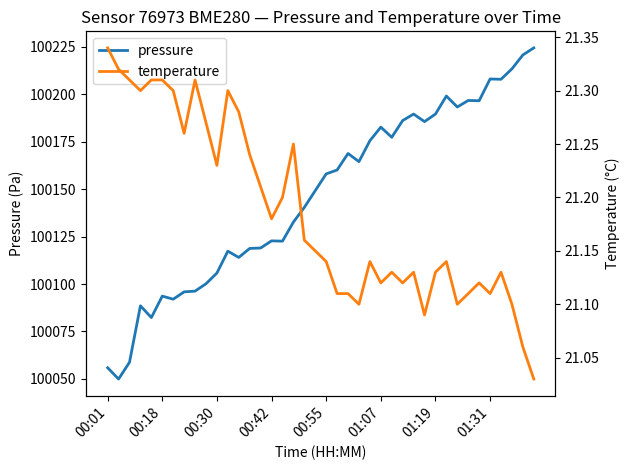

Which series has the largest total across all categories?

pressure